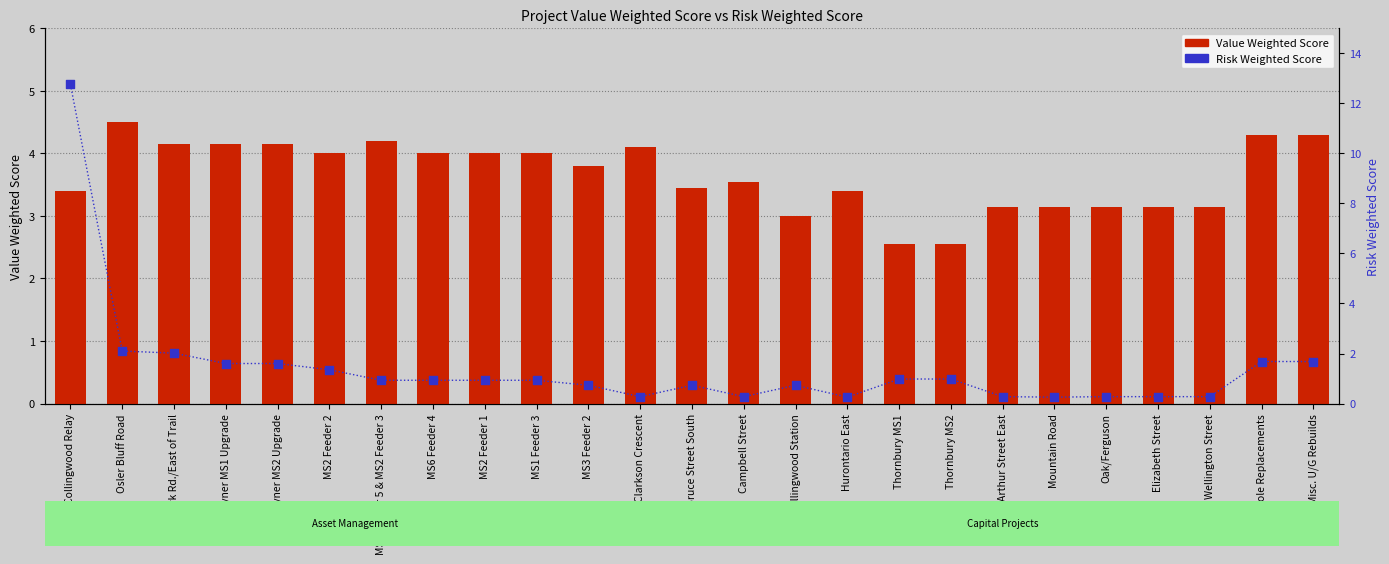

Which series has the widest spread of Y values?

Risk Weighted Score